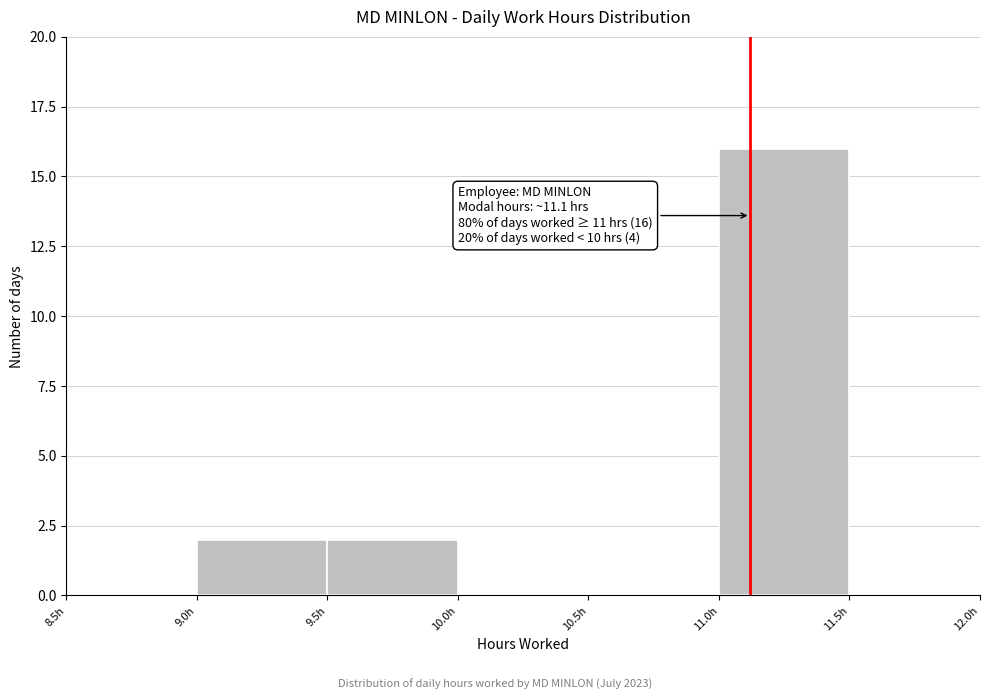

Over which range of the x-axis is the bar tallest?

11.0 to 11.5